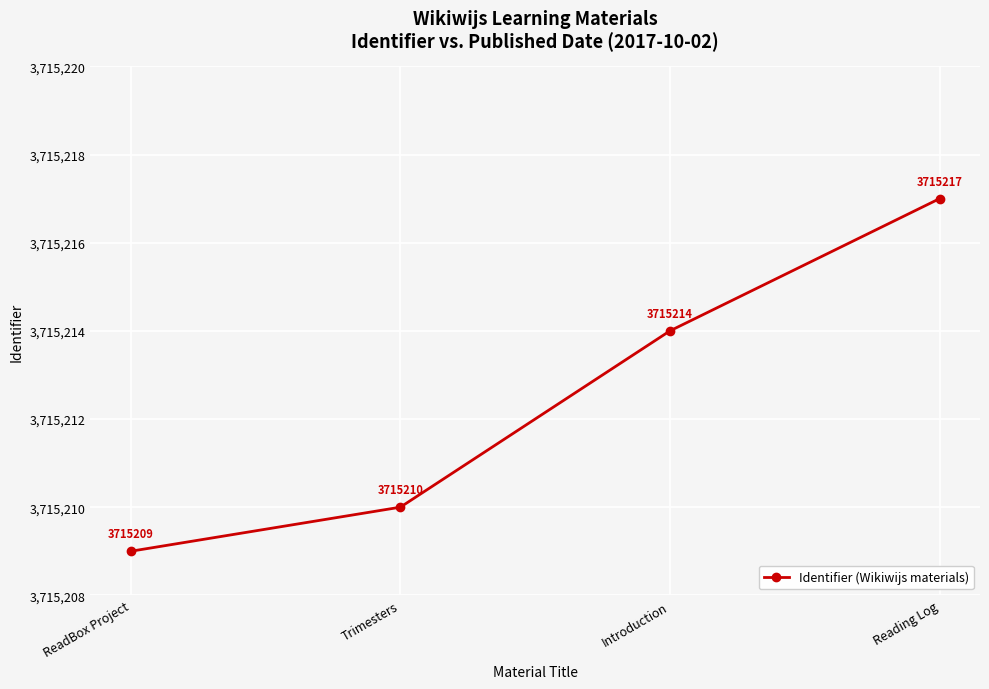

Where is the data nearest to the value 3715213?

Introduction